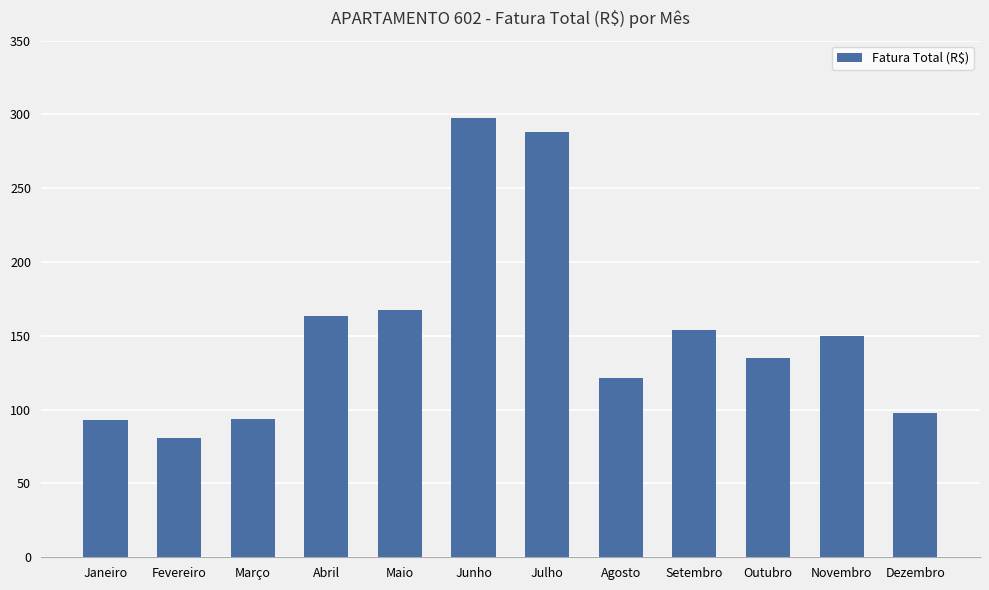

Are the bars horizontal?

No